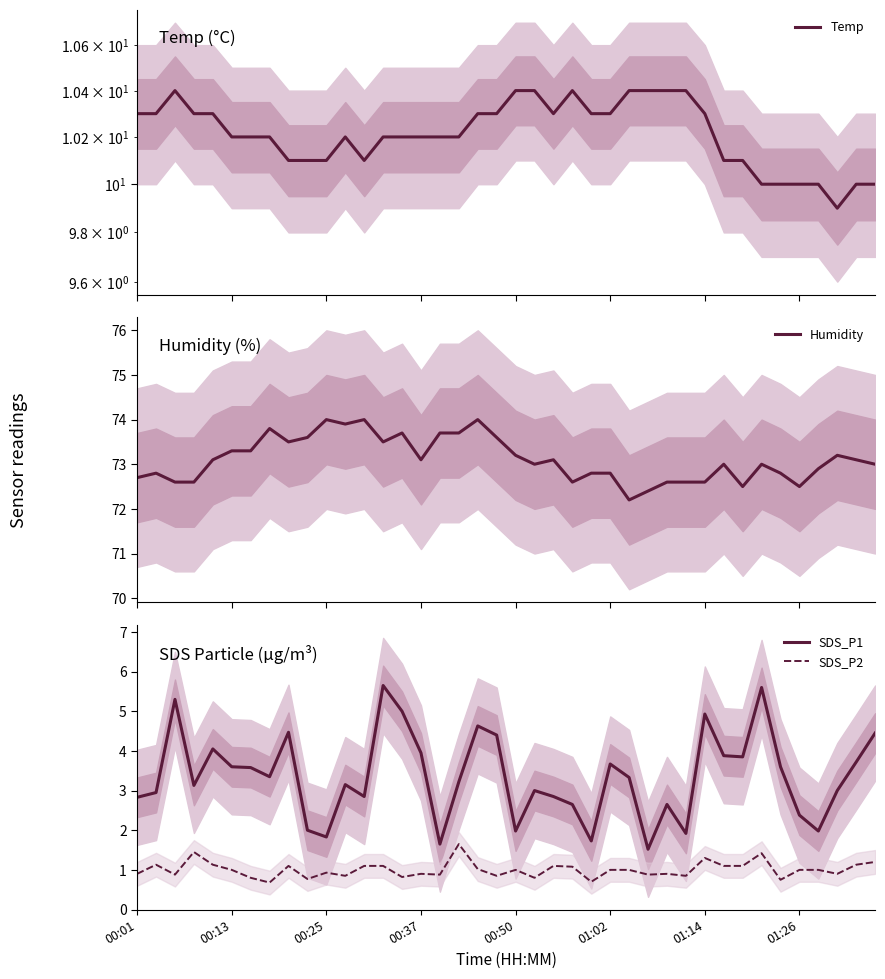

True or false: SDS_P2 and SDS_P1 cross at least once.

False